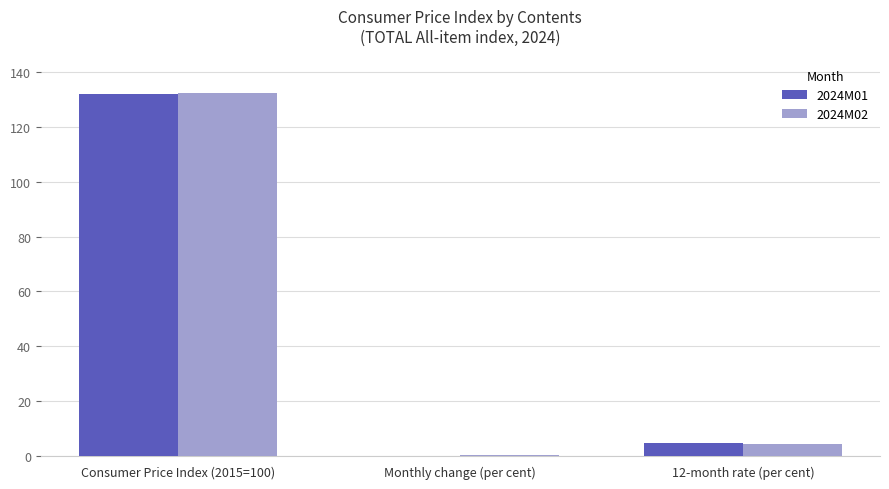

Does the chart contain stacked bars?

No